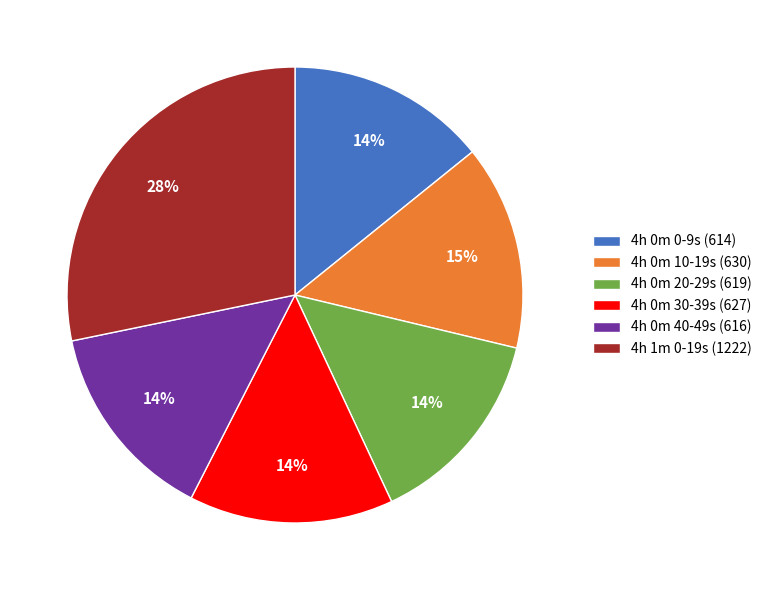

Is it true that 4h 0m 40-49s (616) is 5% of the pie?

False